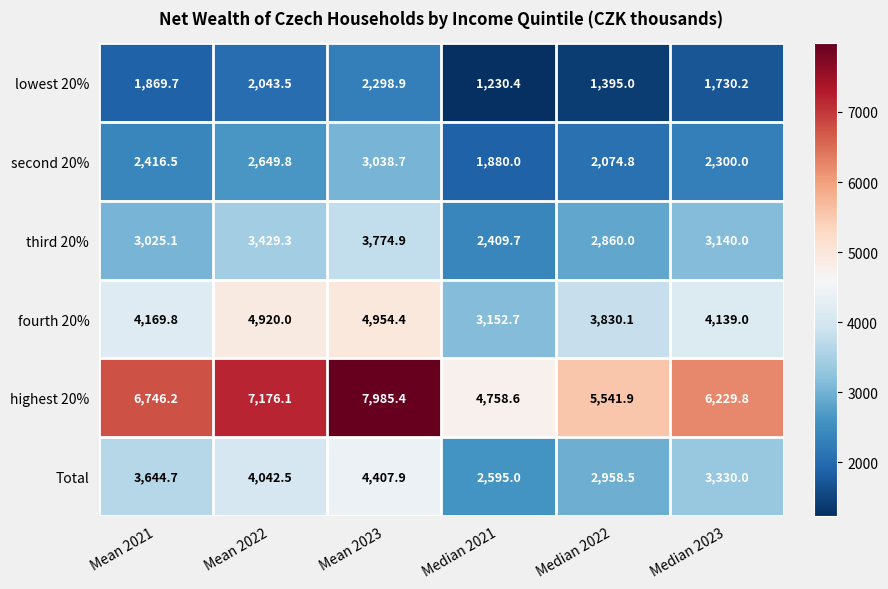

What is the total value across all series at Median 2021?

16026.4